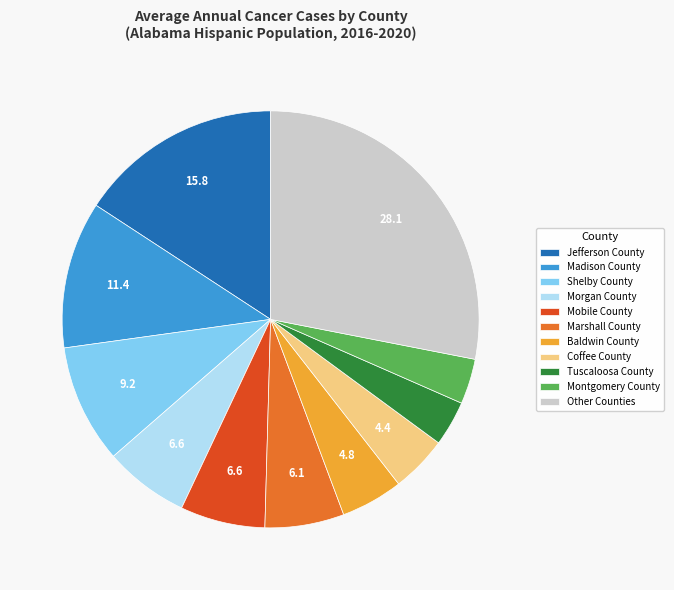

Count the number of slices in the pie.

11